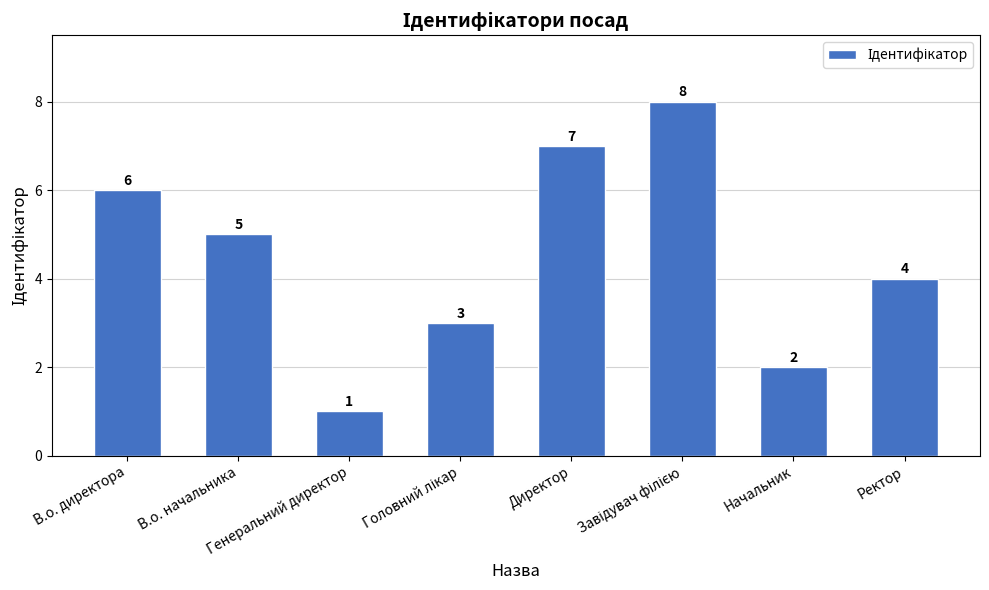

The chart shows a value of 5 at В.о. начальника. True or false?

True